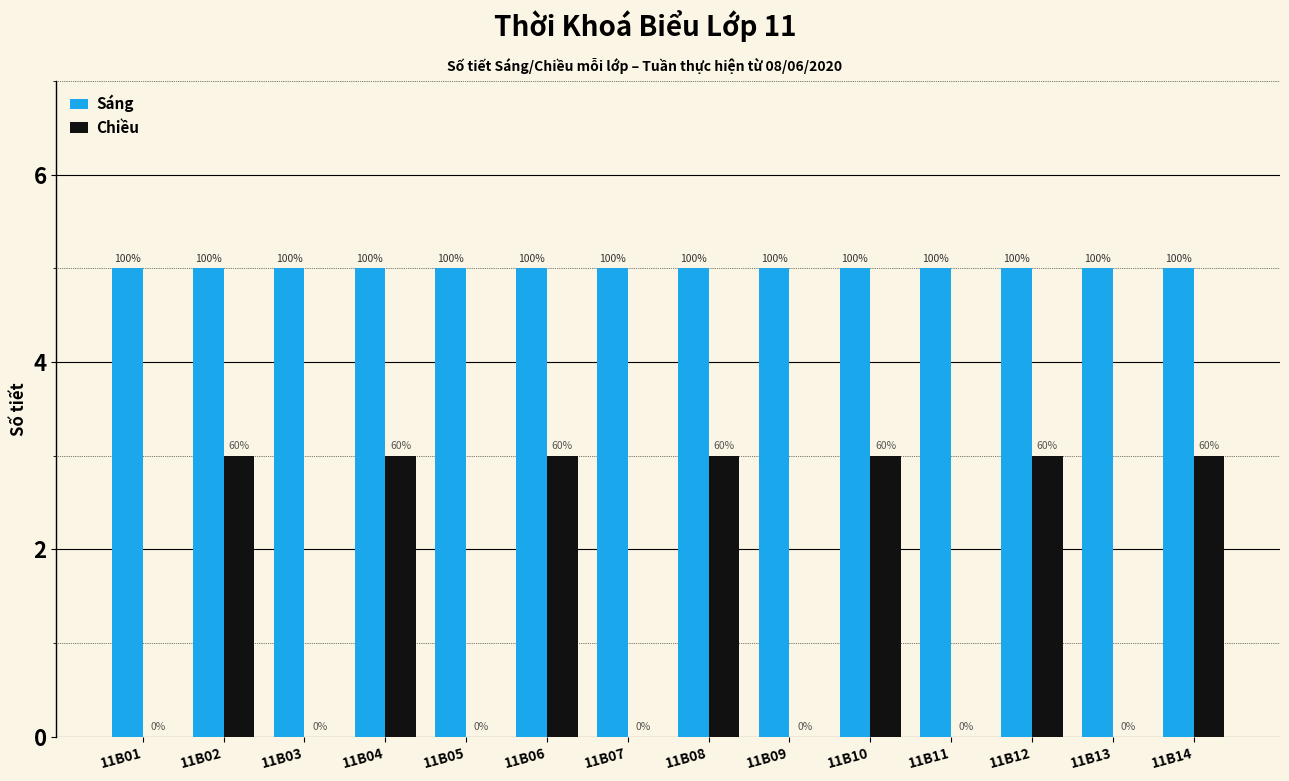

Does the chart contain stacked bars?

No